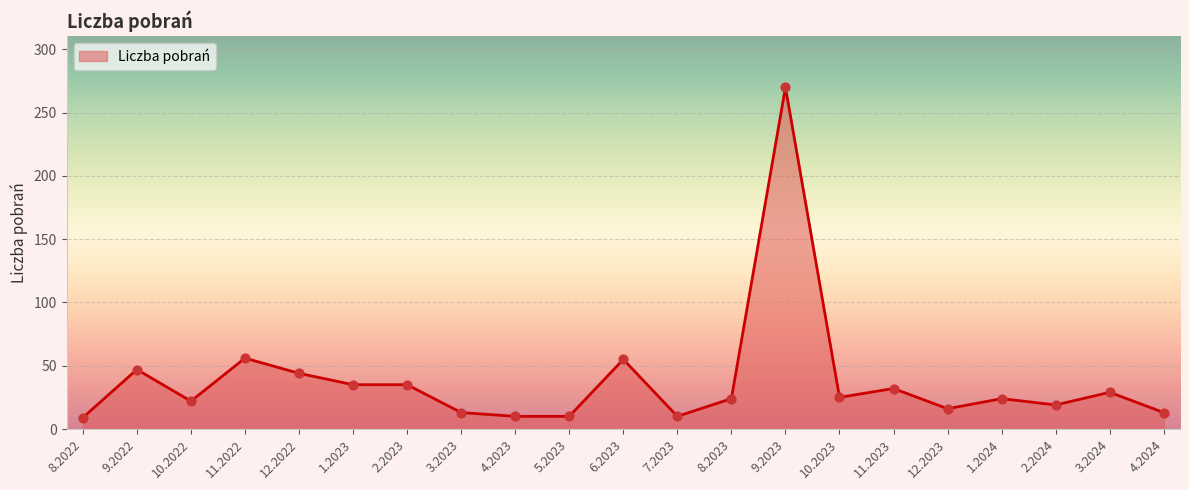

What is the change in value from 3.2023 to 4.2023?

-3